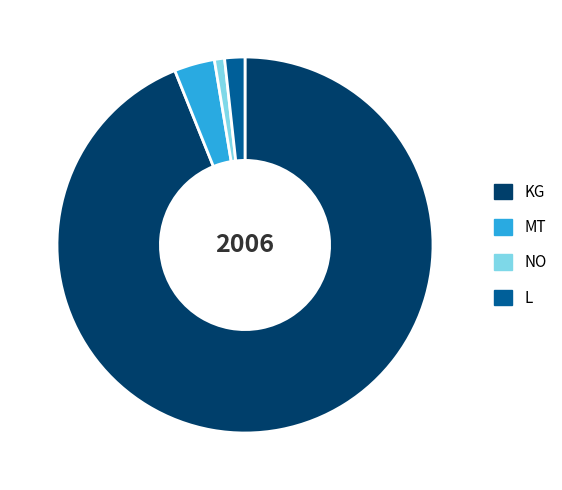

The L slice represents 2% of the pie. True or false?

True